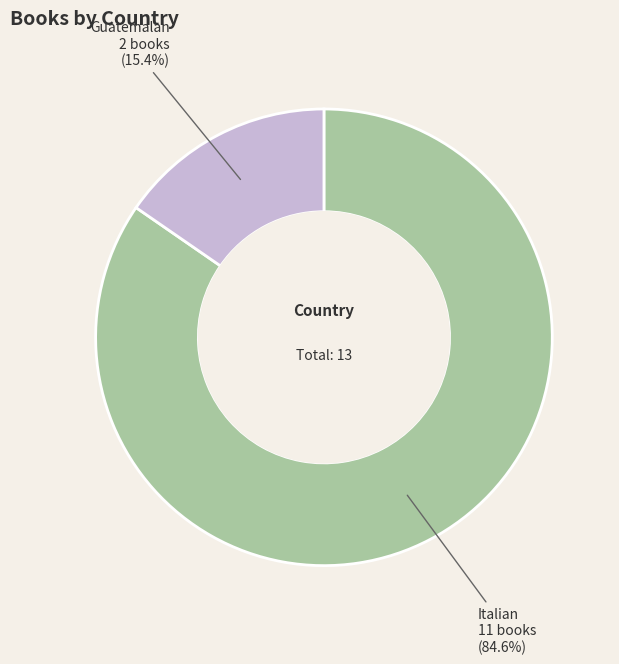

Is there any slice that represents more than half of the pie?

Yes